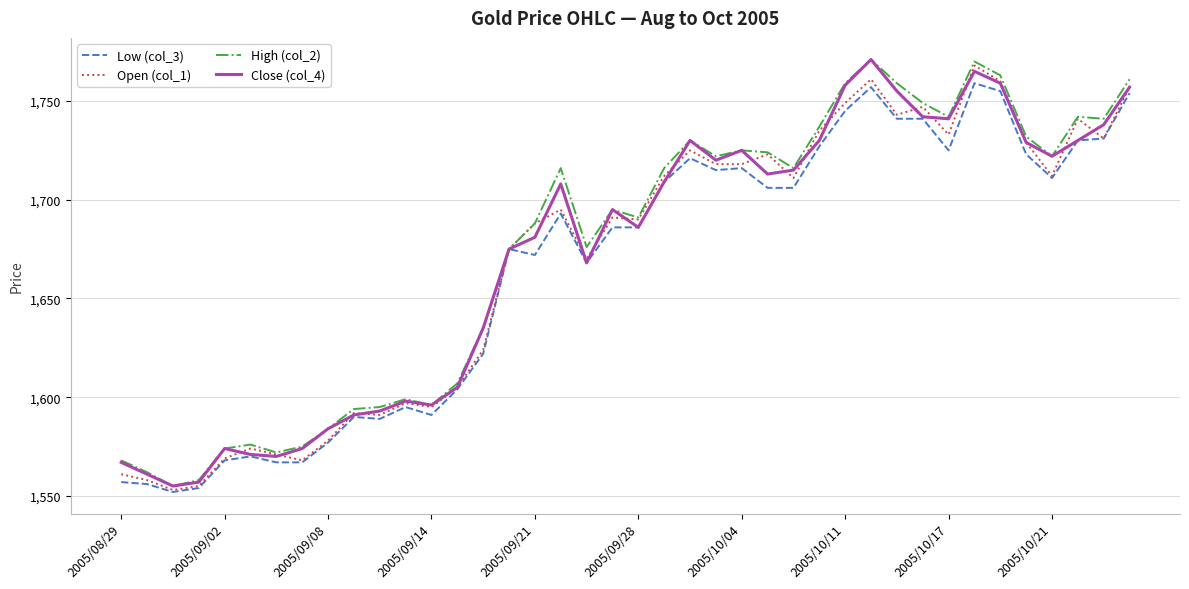

What is the minimum value for Open (col_1)?

1553